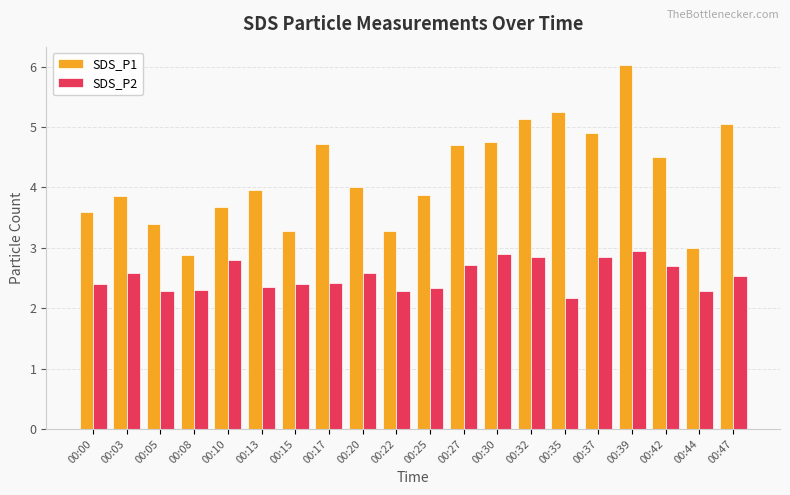

What is the smallest value displayed?

2.2